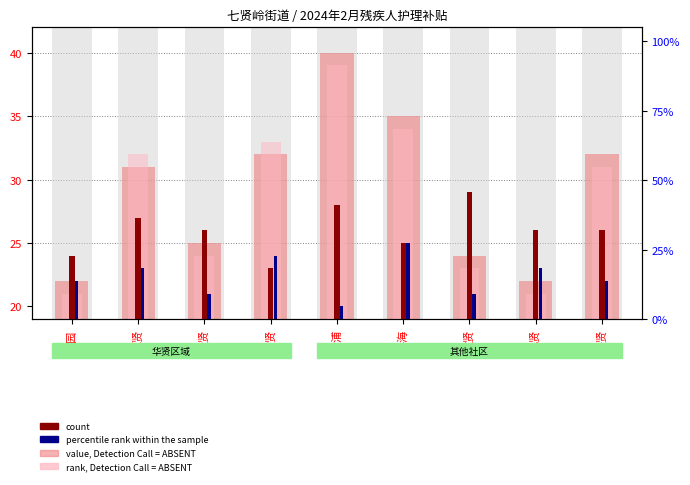

How many groups of bars are there?

9